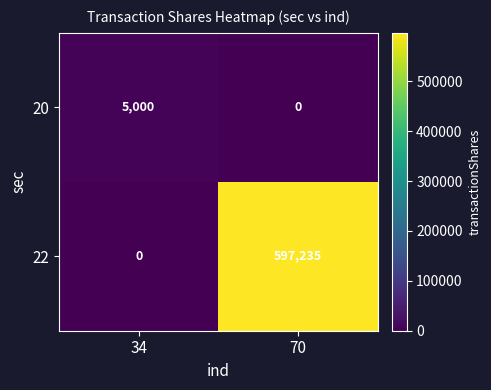

What is the difference between the maximum and minimum values in the 20 series?

5000